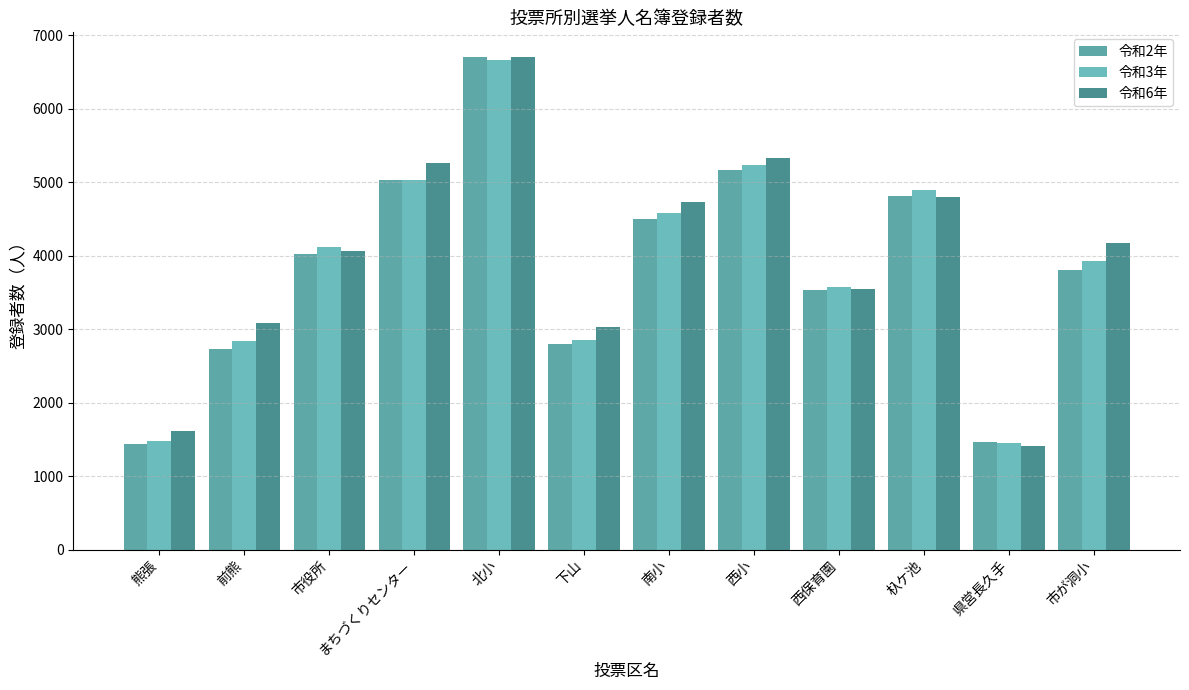

How many series are shown in this chart?

3